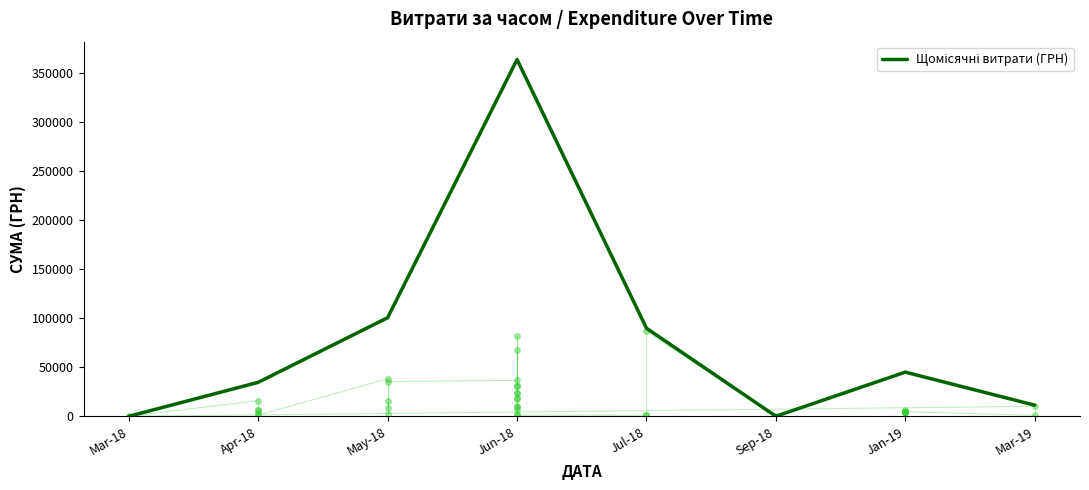

Does the chart display data point markers on the line(s)?

No